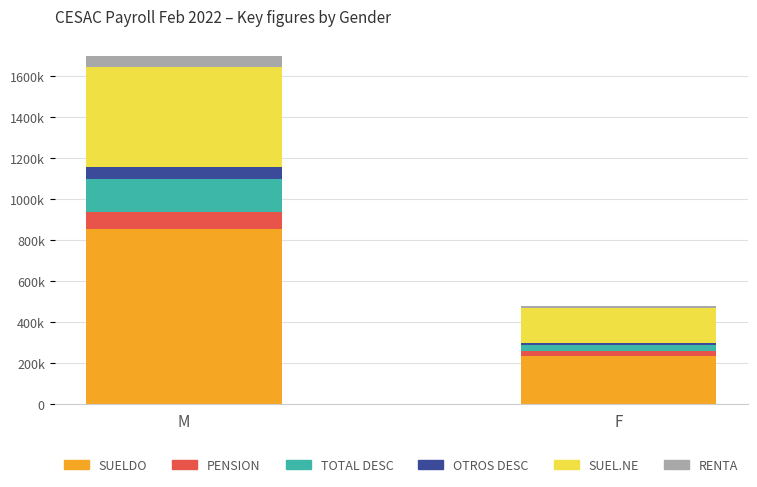

What are all the series names shown in the legend?

SUELDO, PENSION, TOTAL DESC, OTROS DESC, SUEL.NE, RENTA